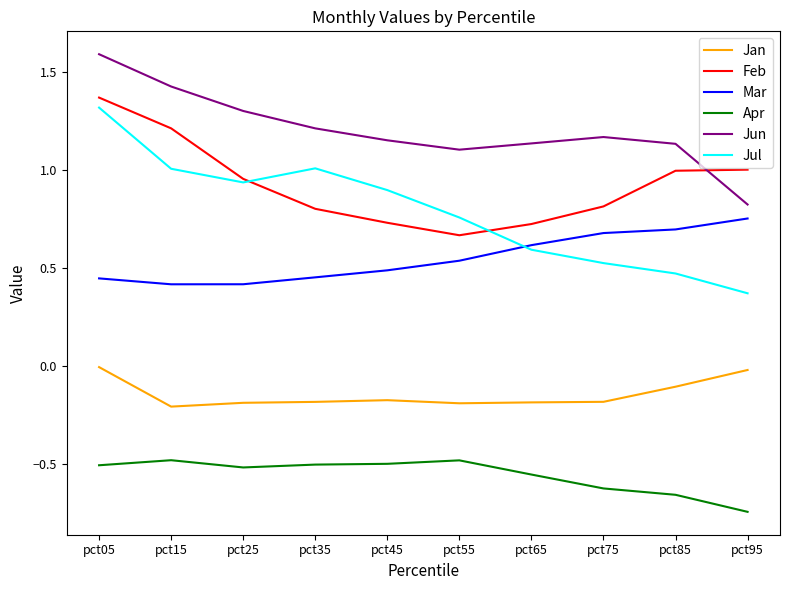

What are all the series names shown in the legend?

Jan, Feb, Mar, Apr, Jun, Jul